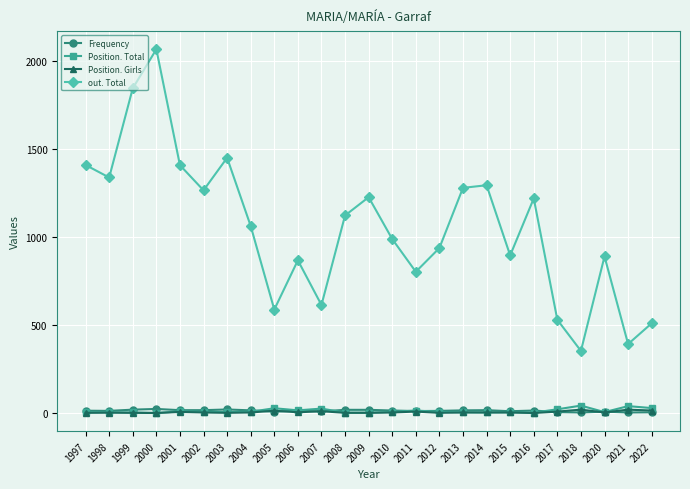

How many data points in Position. Total are less than 7?

12